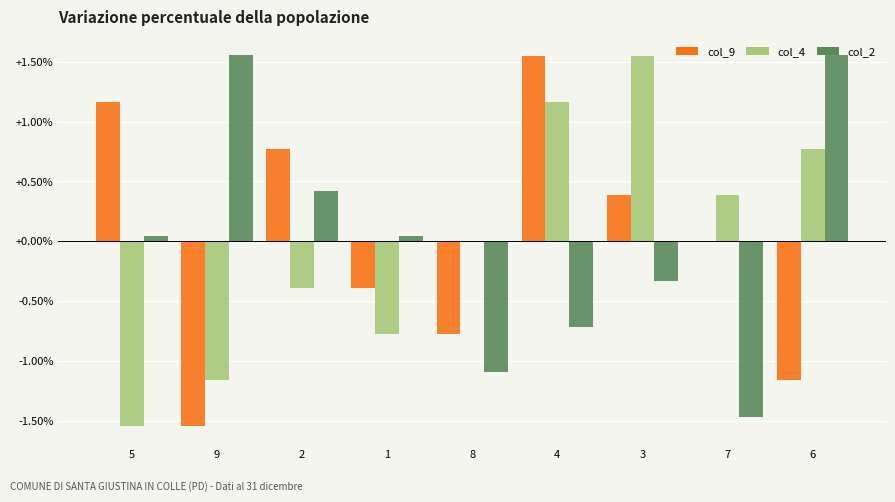

Where does the col_2 series first go above 0?

5